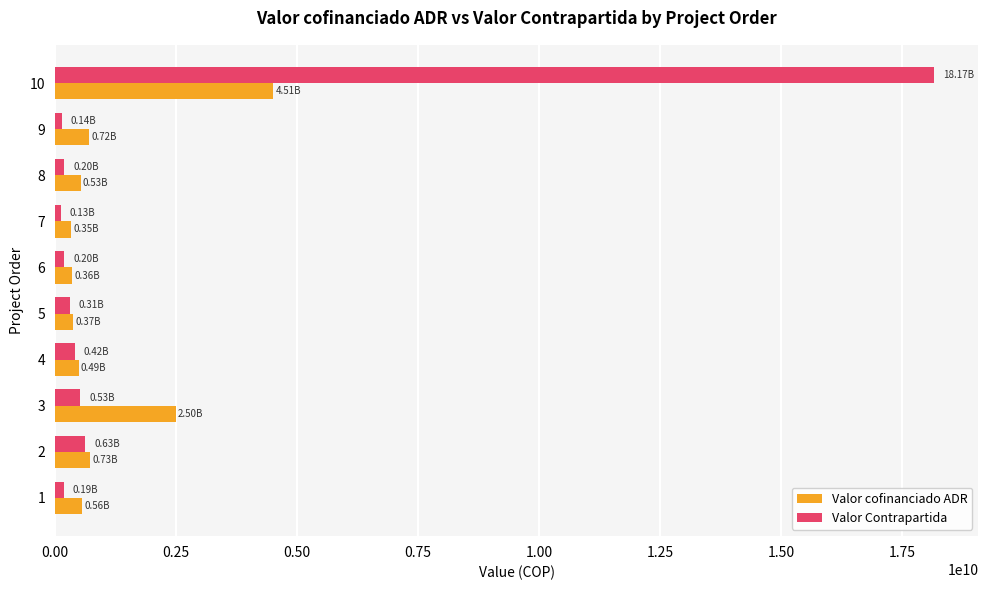

List the series in order of their peak value, lowest first.

Valor cofinanciado ADR, Valor Contrapartida